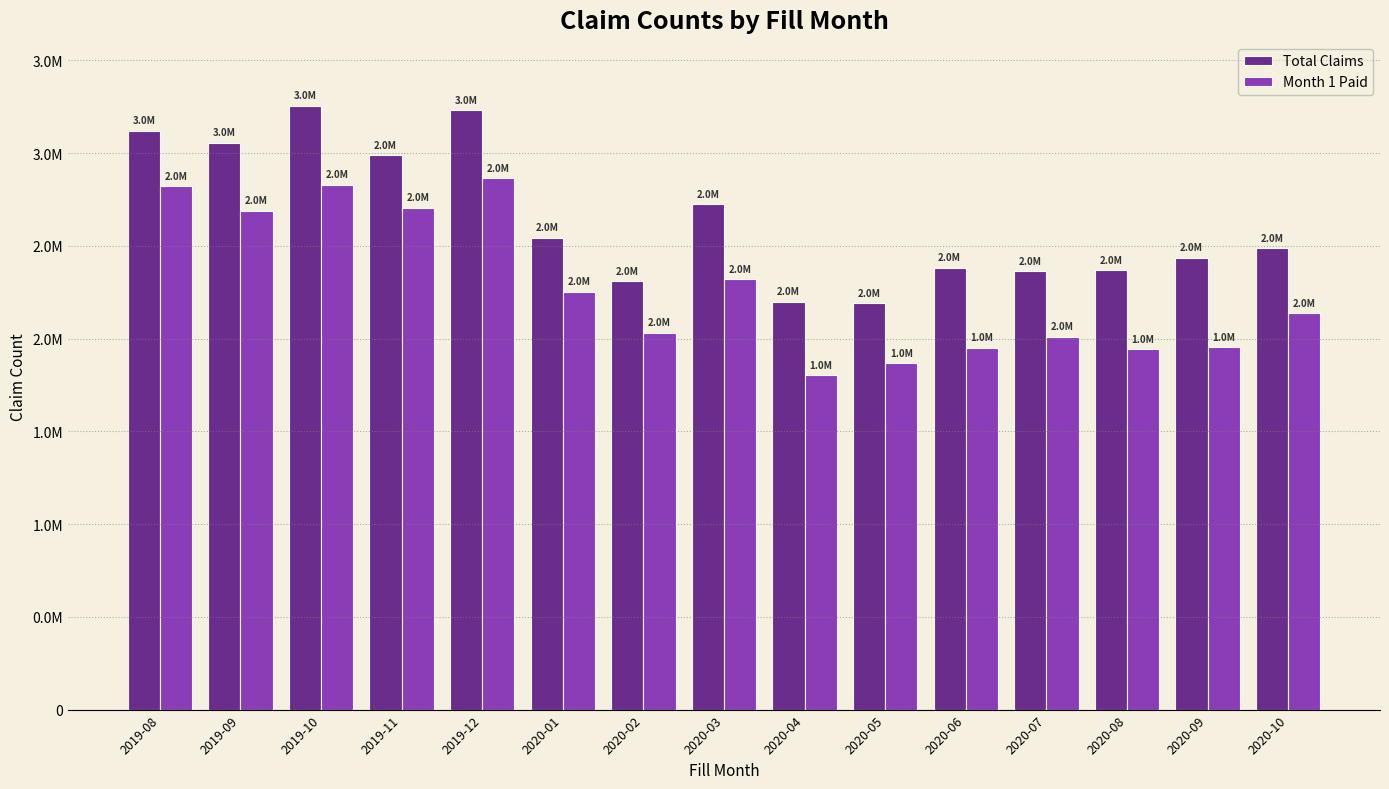

True or false: Total Claims has a value of 3056000 at 2019-09.

True